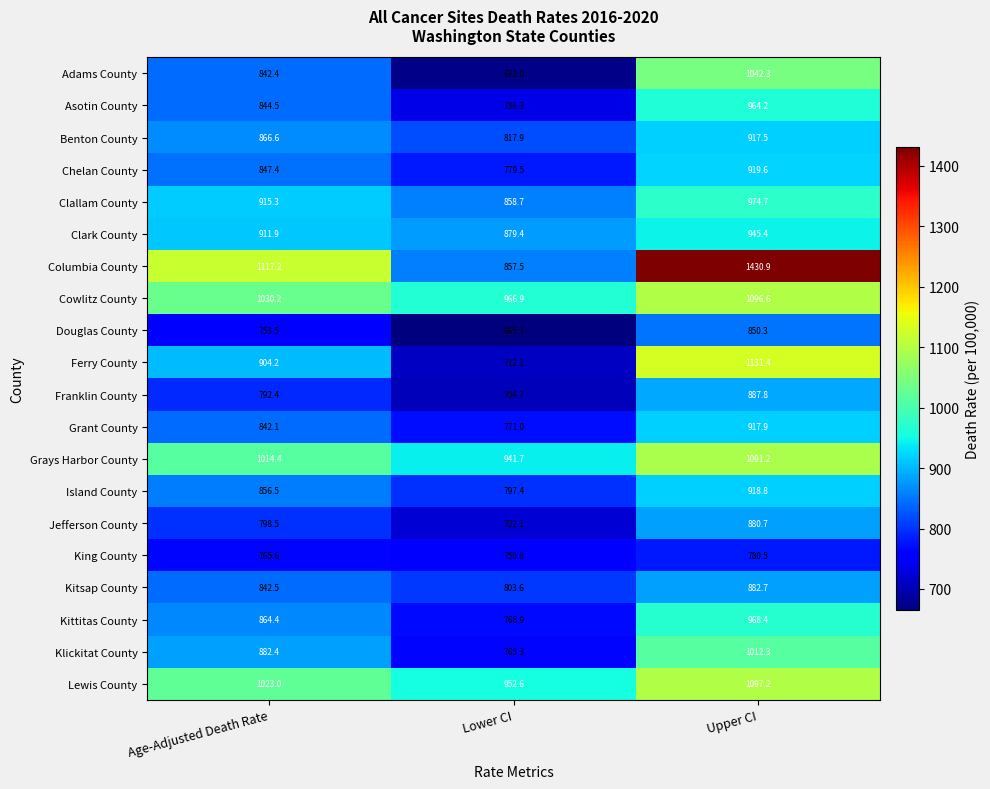

What is the greatest value displayed?

1430.9